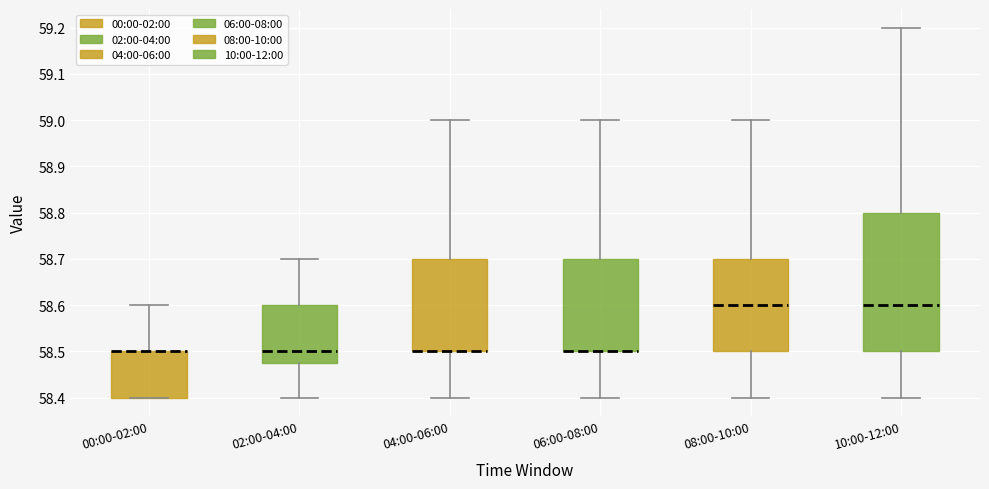

Reading left to right, transcribe this box plot: for each box, give where its median line is, the range the box spans, and where its two whiskers end, as read against the y-axis. The values are not printed on the chart, so give them approximately, as read against the axis.

00:00-02:00: median 58.50 (drawn on the box's upper edge), box 58.40 to 58.50, whiskers 58.40 to 58.60
02:00-04:00: median 58.50, box 58.48 to 58.60, whiskers 58.40 to 58.70
04:00-06:00: median 58.50 (drawn on the box's lower edge), box 58.50 to 58.70, whiskers 58.40 to 59.00
06:00-08:00: median 58.50 (drawn on the box's lower edge), box 58.50 to 58.70, whiskers 58.40 to 59.00
08:00-10:00: median 58.60, box 58.50 to 58.70, whiskers 58.40 to 59.00
10:00-12:00: median 58.60, box 58.50 to 58.80, whiskers 58.40 to 59.20